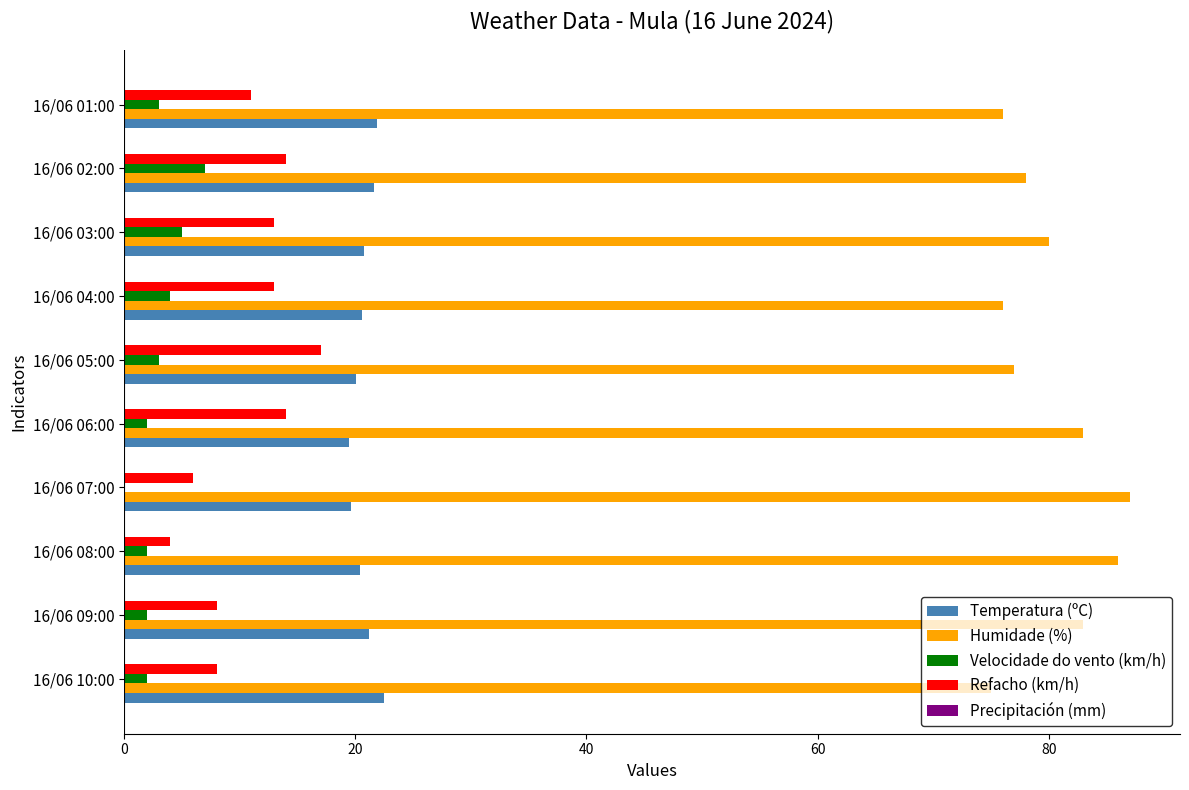

What is the sum of all Refacho (km/h) values?

108.0